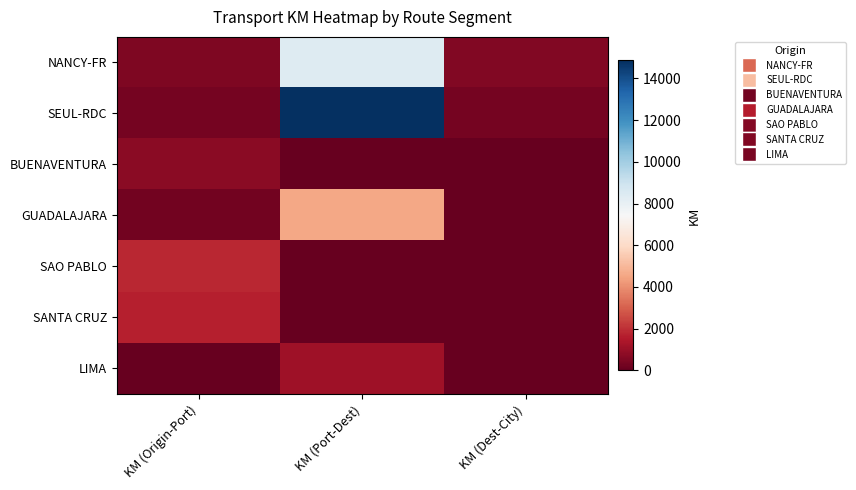

Reading left to right, list all the values displayed in this chart.

NANCY-FR: KM (Origin-Port)=477	KM (Port-Dest)=8401	KM (Dest-City)=580
SEUL-RDC: KM (Origin-Port)=309	KM (Port-Dest)=14857	KM (Dest-City)=310
BUENAVENTURA: KM (Origin-Port)=750	KM (Port-Dest)=0	KM (Dest-City)=0
GUADALAJARA: KM (Origin-Port)=290	KM (Port-Dest)=4568	KM (Dest-City)=12
SAO PABLO: KM (Origin-Port)=1816	KM (Port-Dest)=0	KM (Dest-City)=0
SANTA CRUZ: KM (Origin-Port)=1640	KM (Port-Dest)=0	KM (Dest-City)=0
LIMA: KM (Origin-Port)=12	KM (Port-Dest)=1137	KM (Dest-City)=0